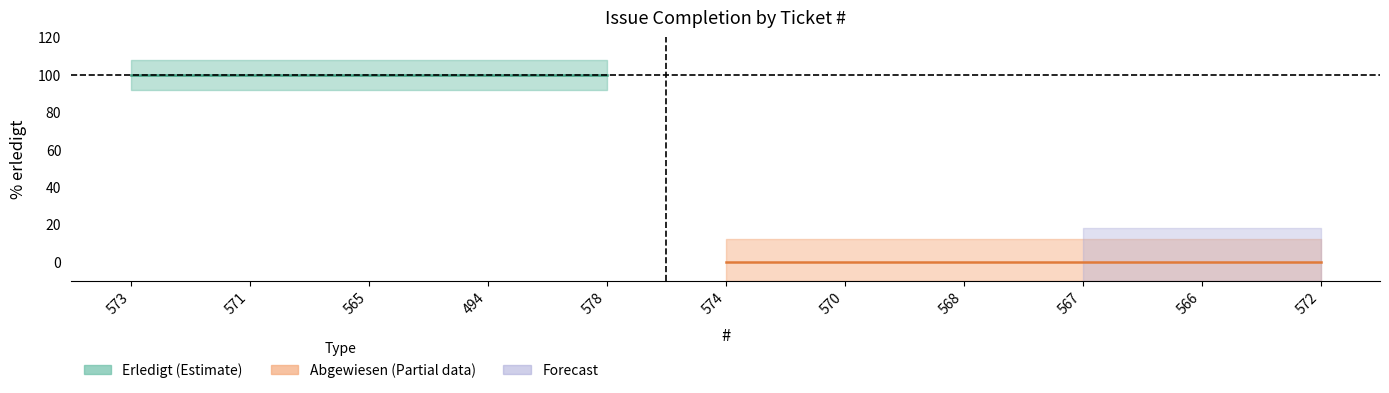

How many categories are shown in the chart?

11